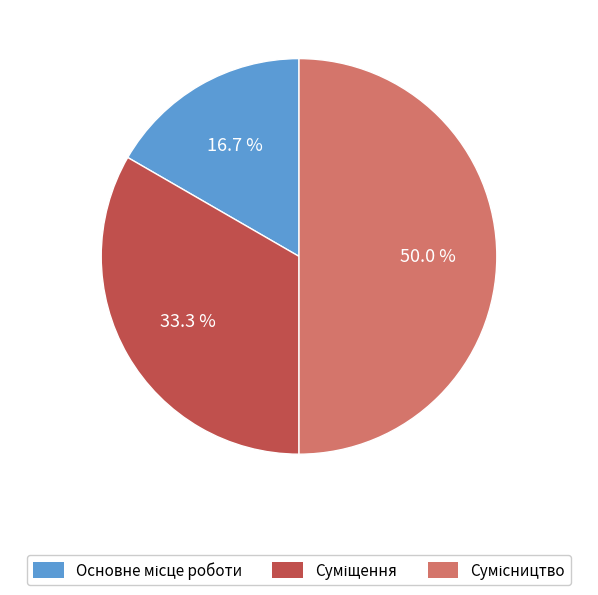

How many segments does this pie chart have?

3